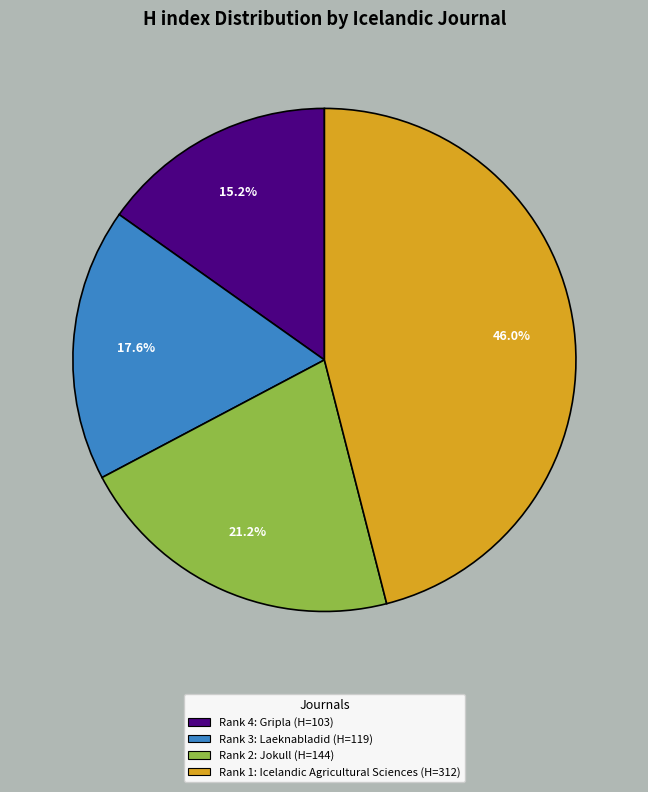

Does any single category account for the majority?

No